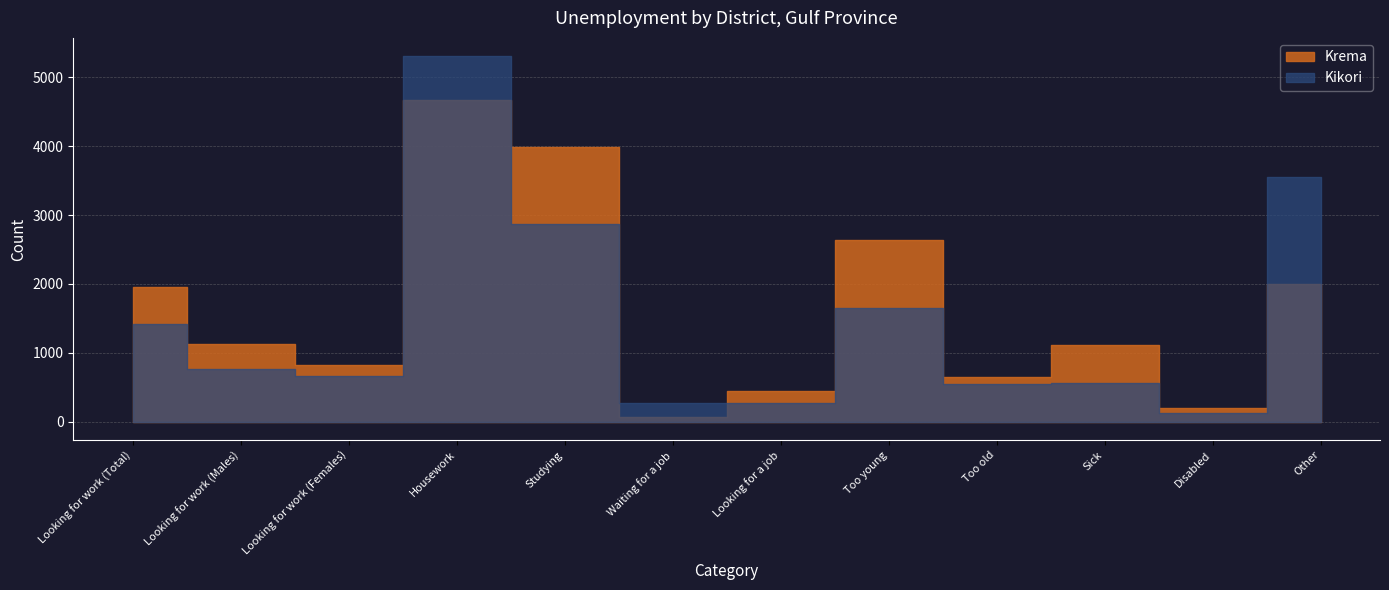

At which category is the sum across all series the highest?

Housework